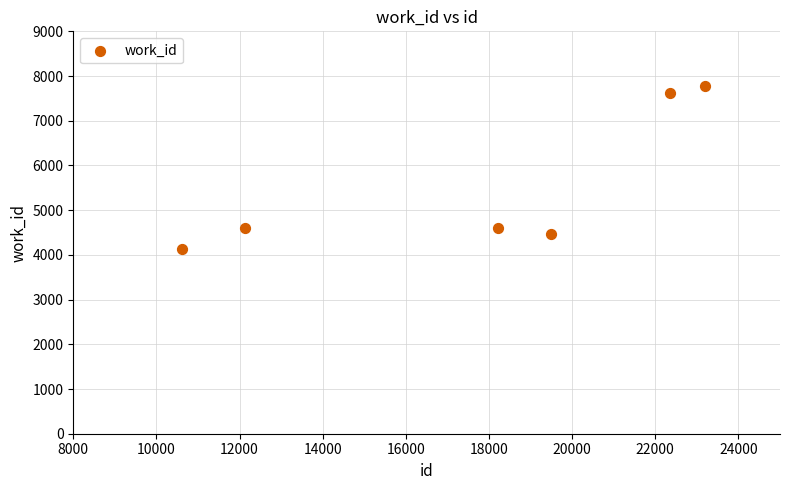

What is the average X value?

17666